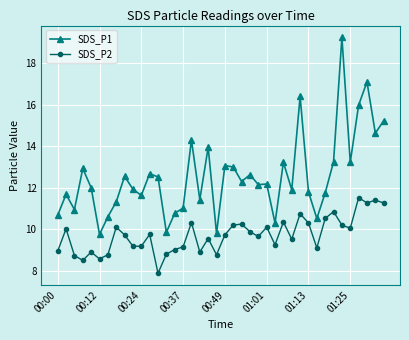

Which series has the largest total across all categories?

SDS_P1